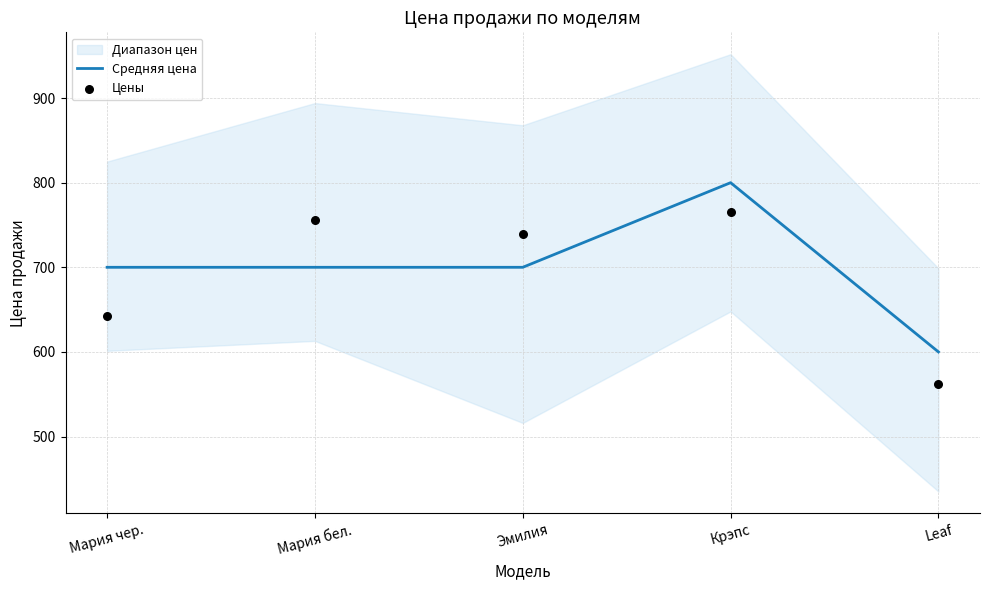

What is the total value across all series at Мария чер.?

1342.5